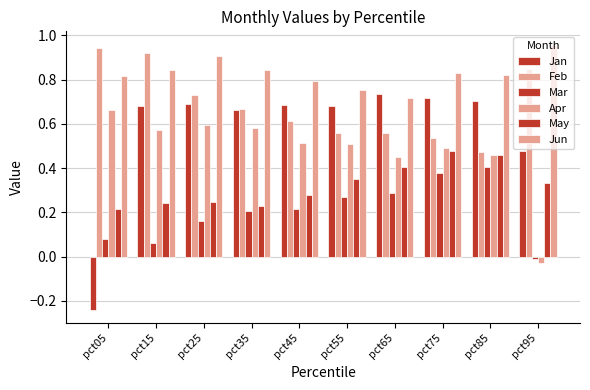

Are the bars horizontal?

No